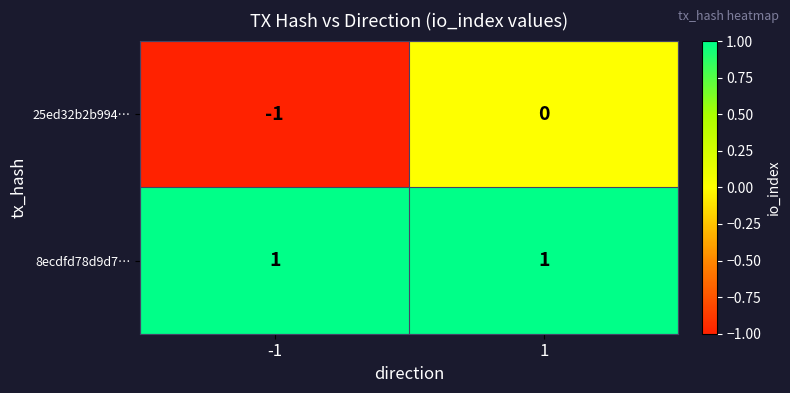

Is it true that 25ed32b2b994… equals -2 at -1?

False